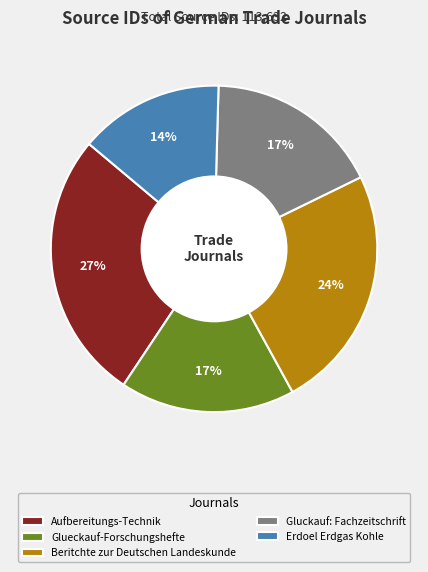

Which has a higher value, Beritchte zur Deutschen Landeskunde or Gluckauf: Fachzeitschrift?

Beritchte zur Deutschen Landeskunde